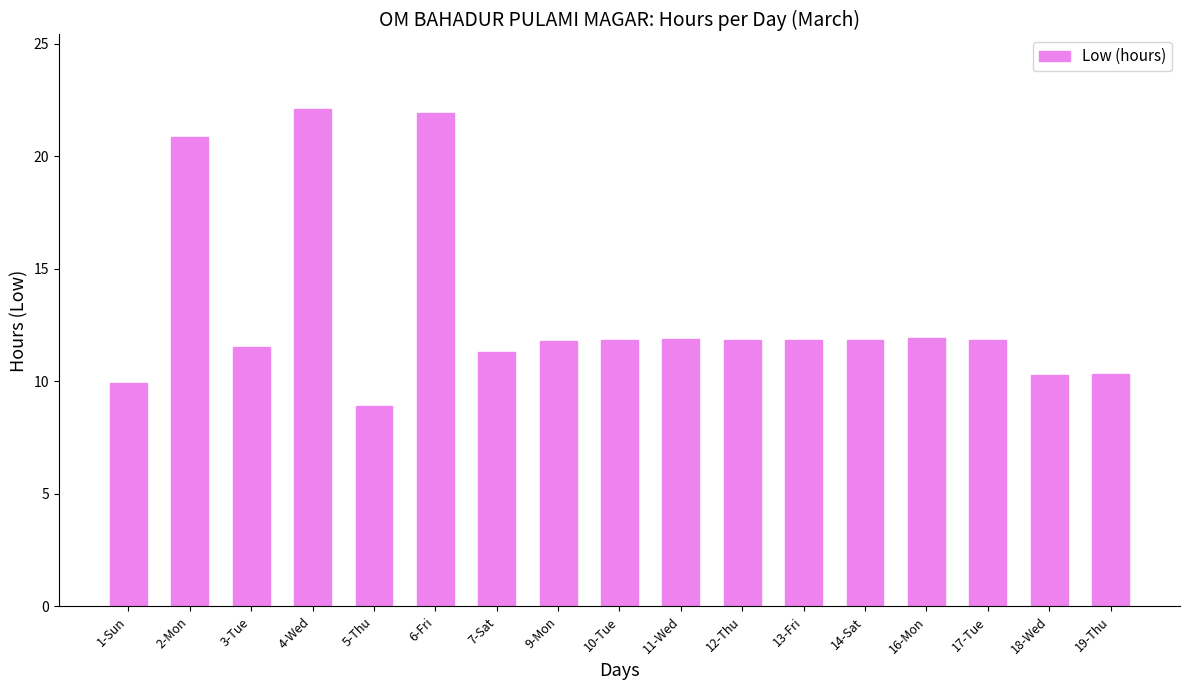

What is the greatest value displayed?

22.1